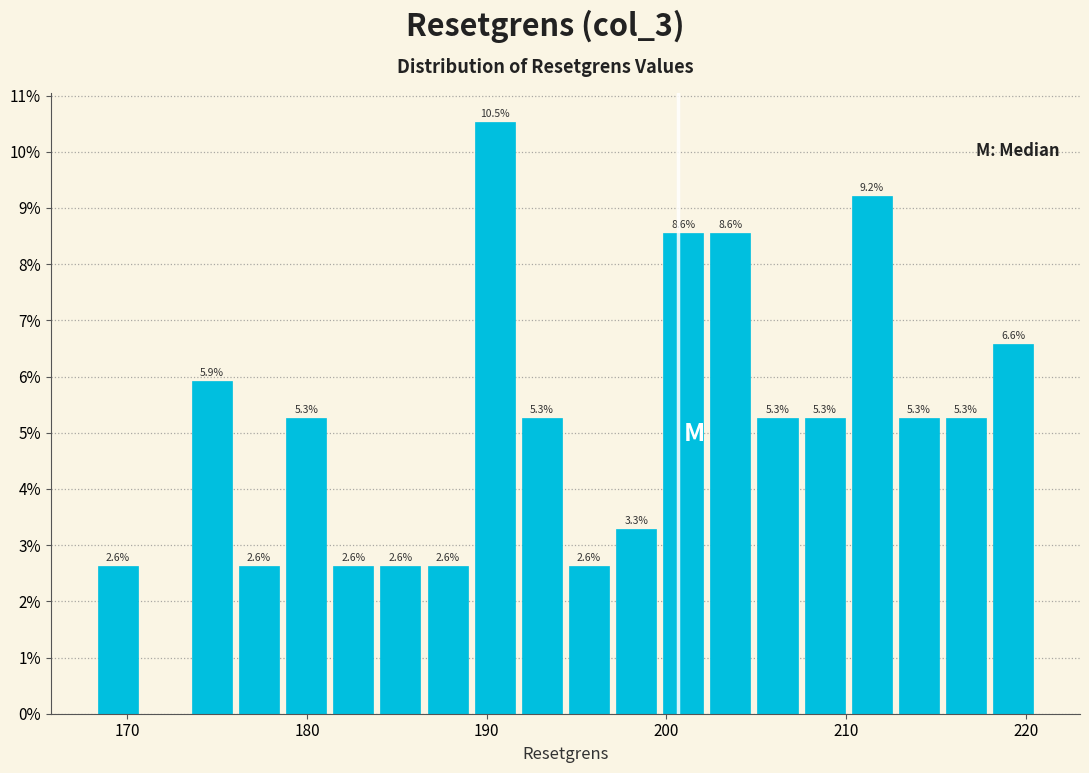

Around what value on the x-axis is the tallest bar? Give the approximate position of its centre, as read against the axis.

190